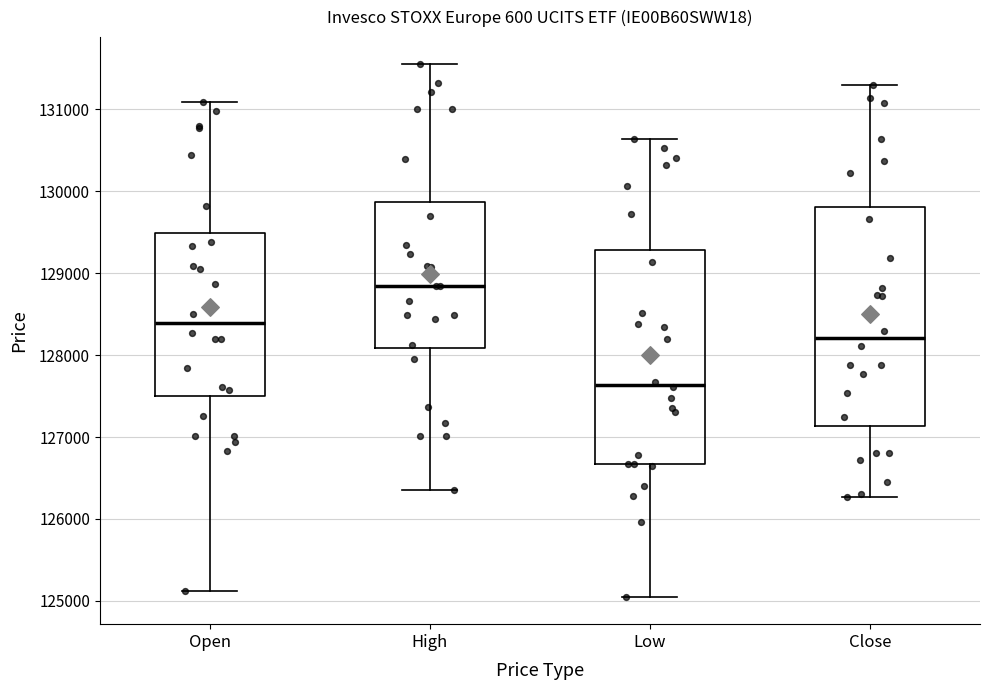

Reading left to right, transcribe this box plot: for each box, give where its median line is, the range the box spans, and where its two whiskers end, as read against the y-axis. The values are not printed on the chart, so give them approximately, as read against the axis.

Open: median 128400, box 127500 to 129500, whiskers 125100 to 131100
High: median 128800, box 128100 to 129900, whiskers 126400 to 131600
Low: median 127600, box 126700 to 129300, whiskers 125000 to 130600
Close: median 128200, box 127100 to 129800, whiskers 126300 to 131300